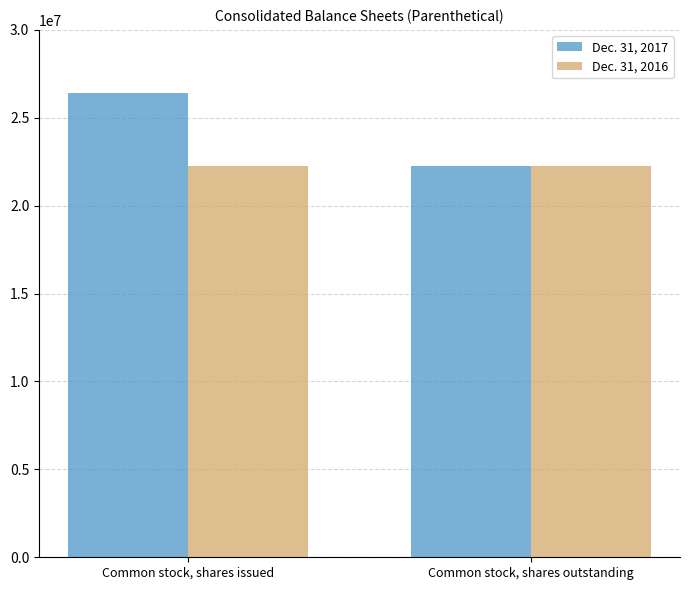

What is the minimum value shown in the chart?

22232000